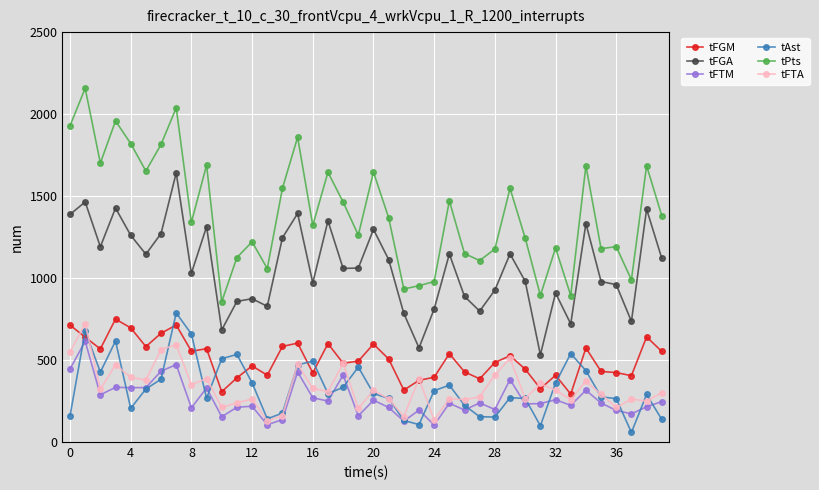

What is the maximum value for tAst?

787.1